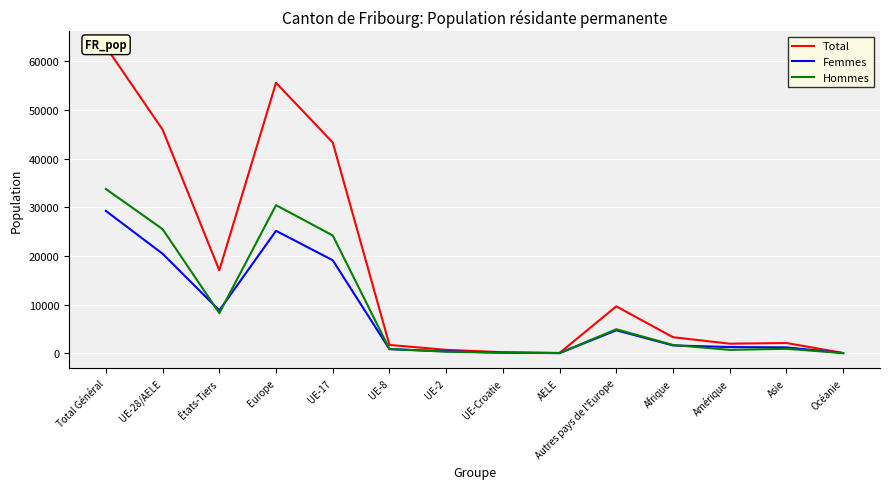

What are all the series names shown in the legend?

Total, Femmes, Hommes